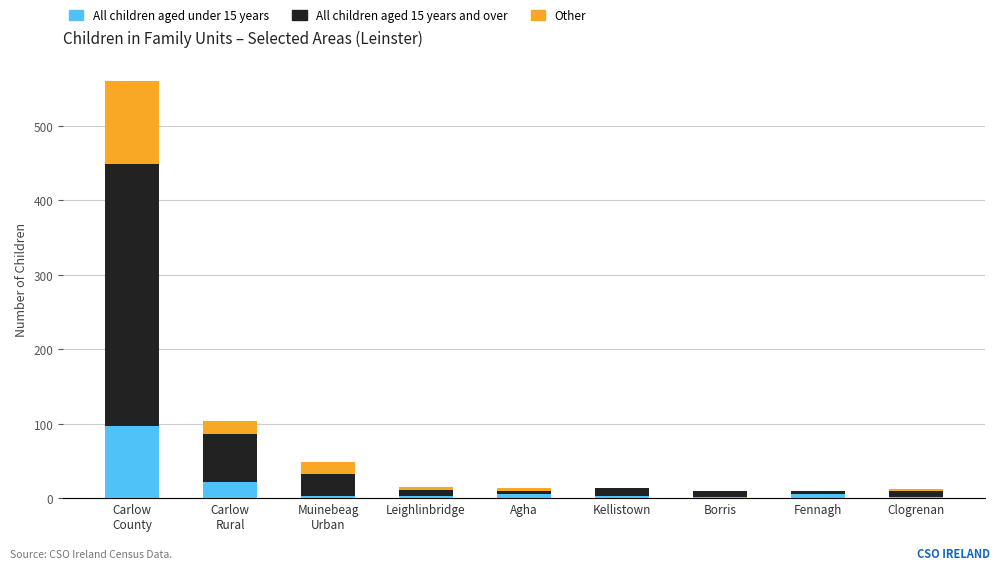

Does the chart contain stacked bars?

Yes